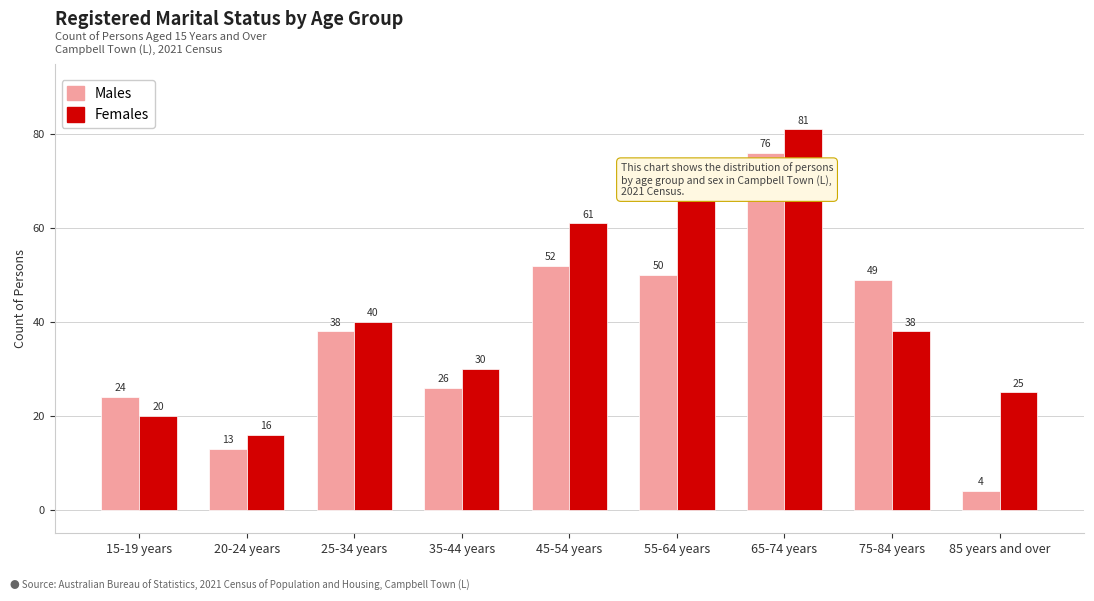

What is the difference between the highest and lowest values at 15-19 years?

4